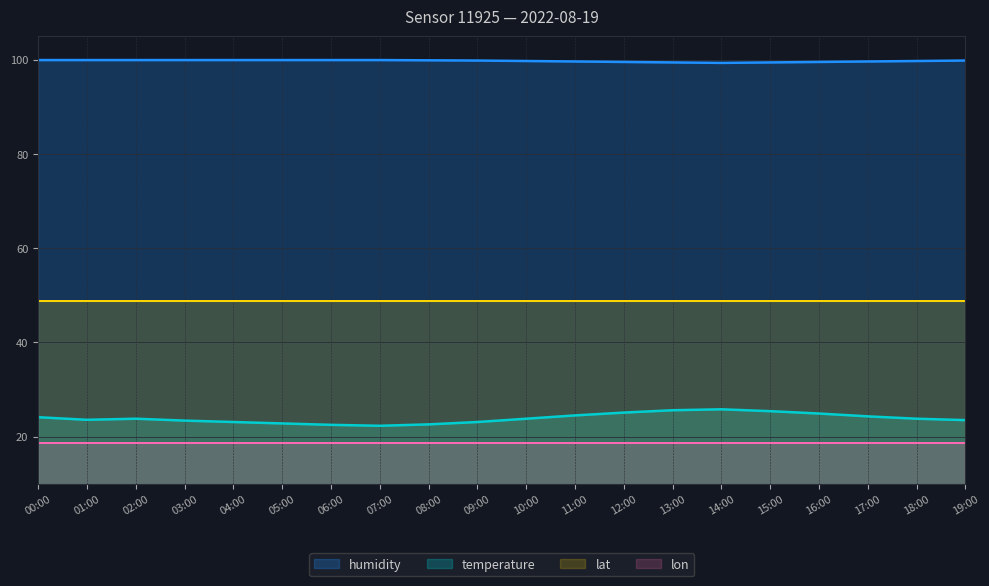

At which category is the sum across all series the highest?

14:00